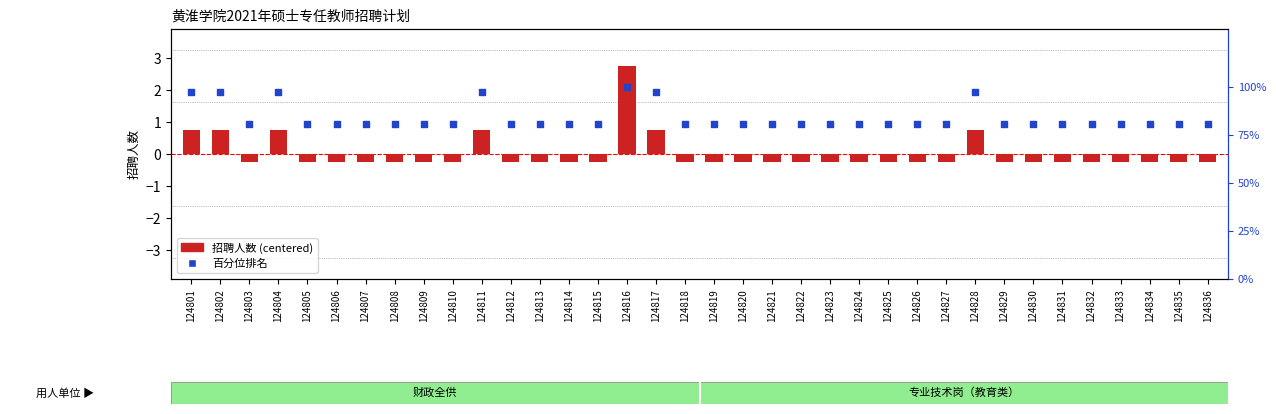

Approximately how many times larger is the value at 124819 compared to 124807?

1.0